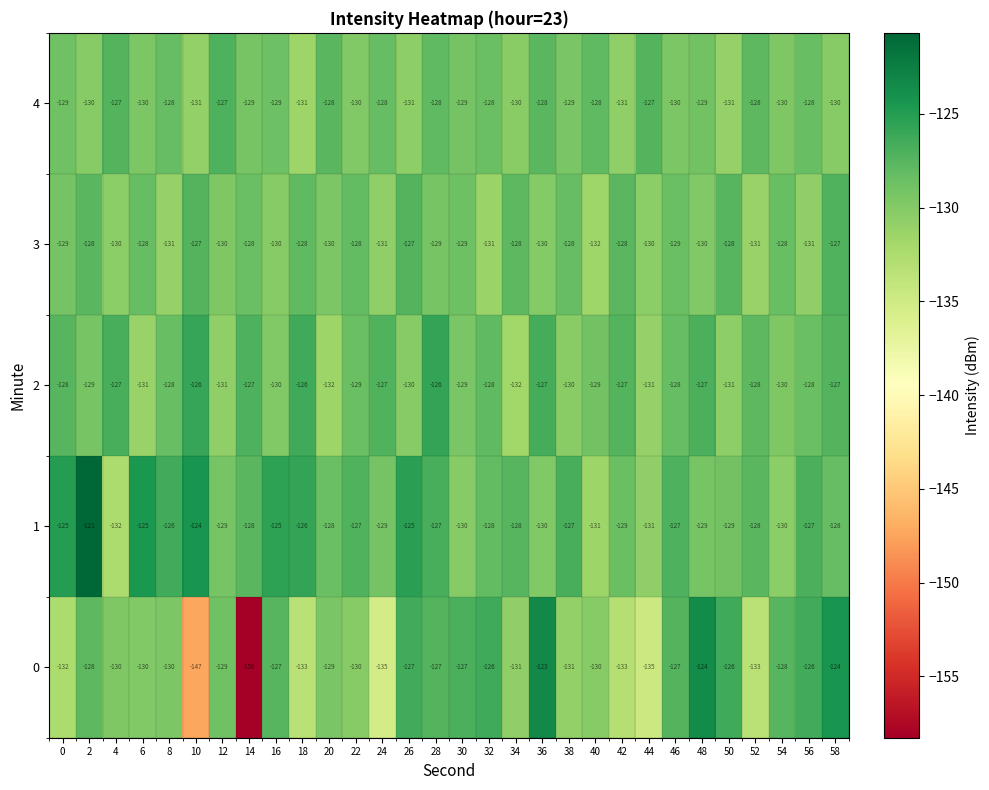

At which category does the chart reach its minimum across all series?

14